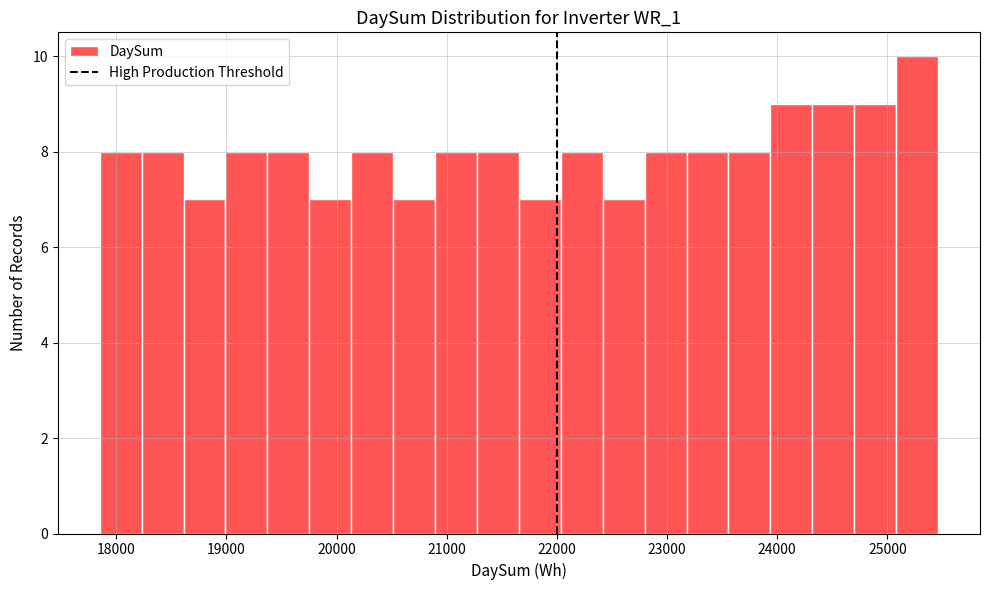

Read against the x-axis, roughly where is the centre of the tallest bar?

25300